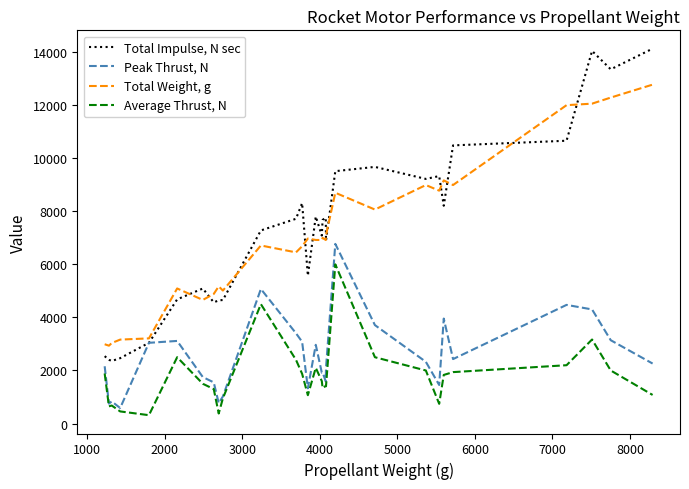

Rank the series by their maximum value, from highest to lowest.

Total Impulse, N sec, Total Weight, g, Peak Thrust, N, Average Thrust, N